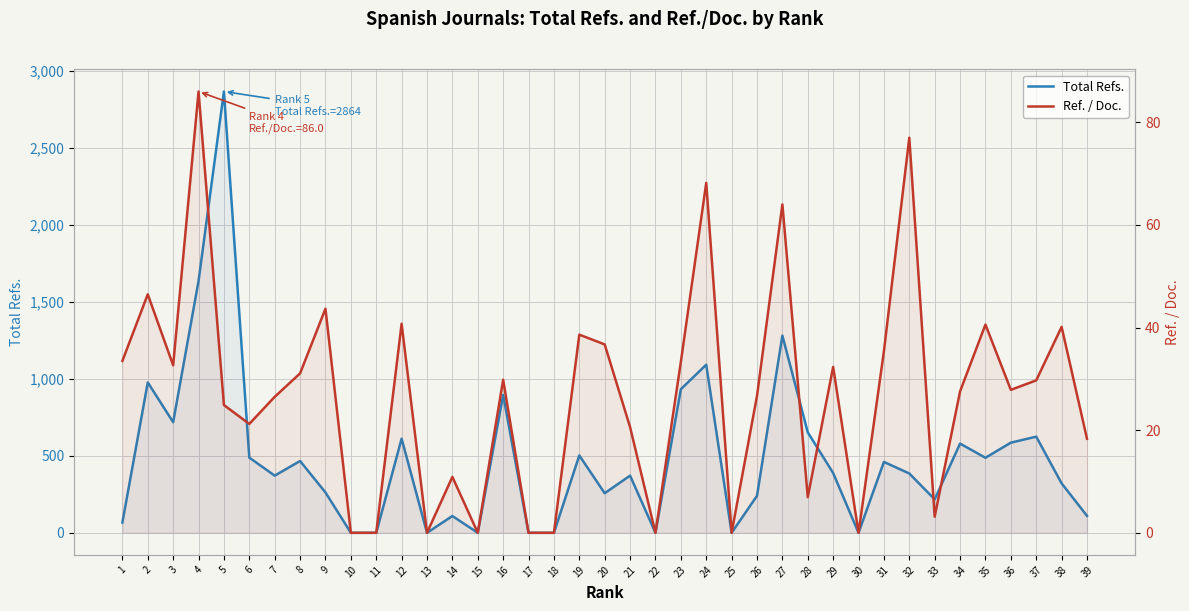

Is the value of Ref. / Doc. at 37 greater than the value of Total Refs. at 19?

No